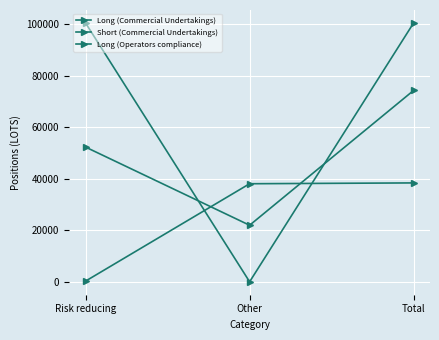

Where is Long (Operators compliance) nearest to the value 50215?

Risk reducing